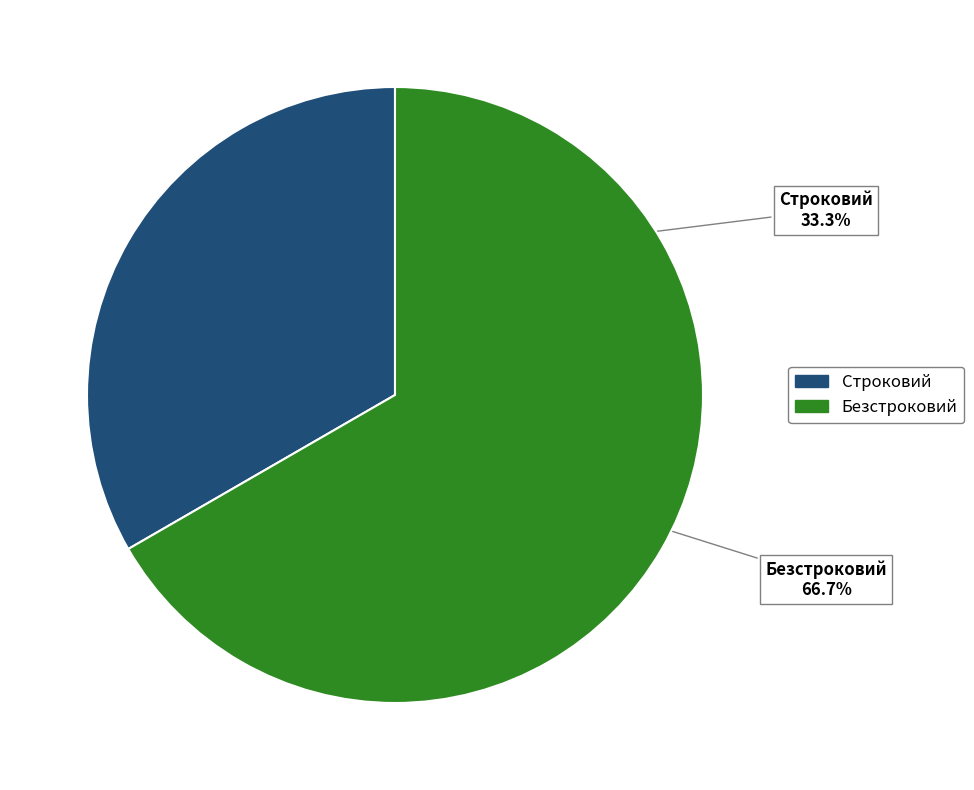

How many segments does this pie chart have?

2